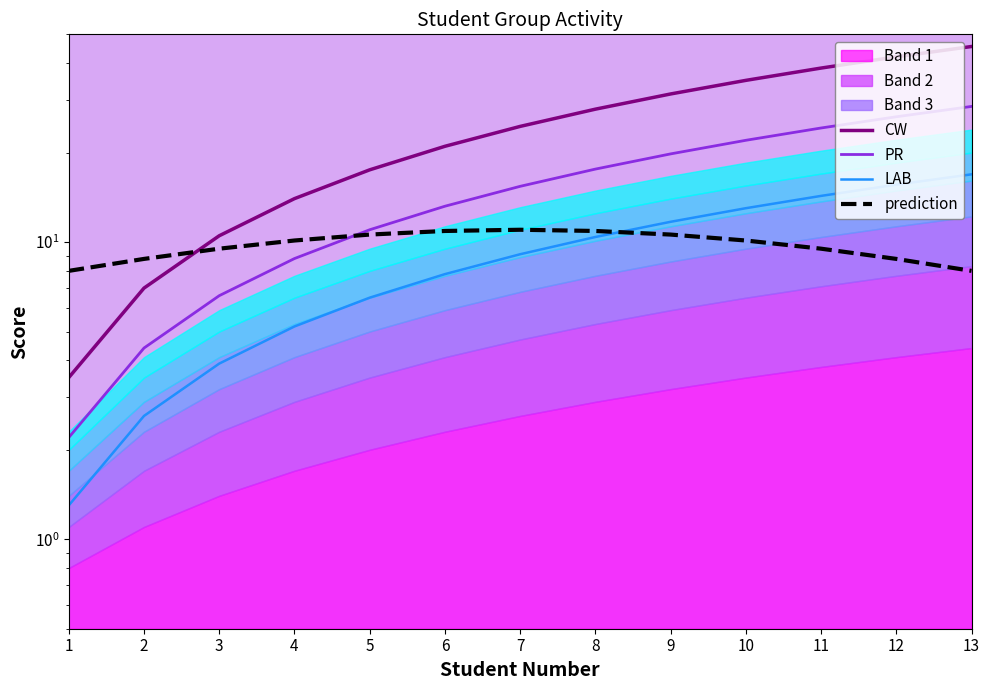

Where is PR nearest to the value 15?

7